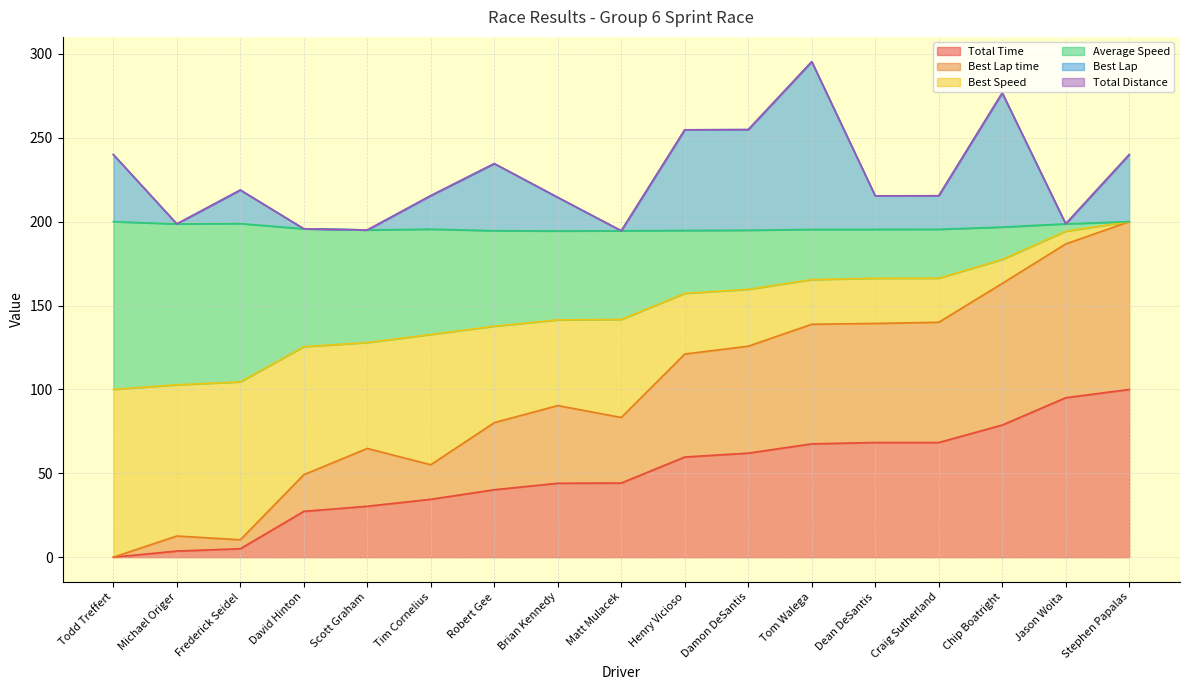

Which series changed the most between Craig Sutherland and Chip Boatright?

Best Lap